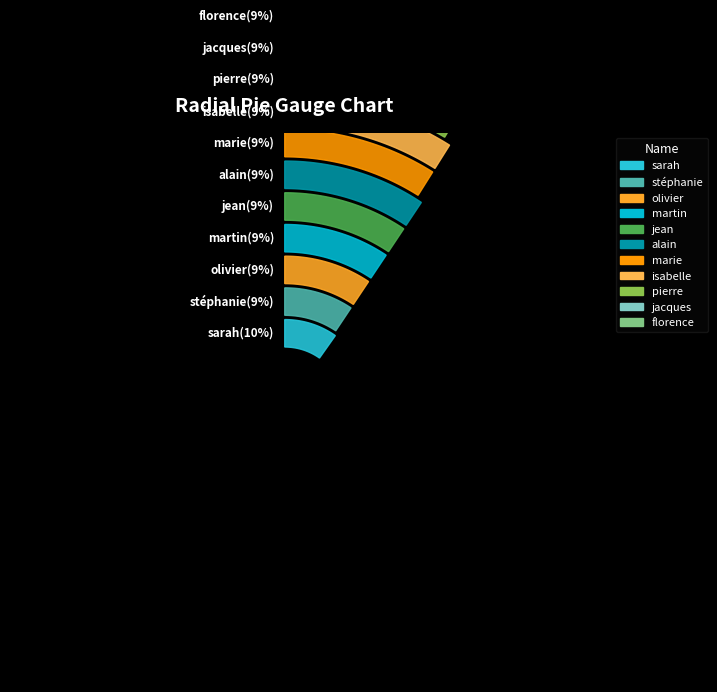

How many slices are in this pie chart?

11